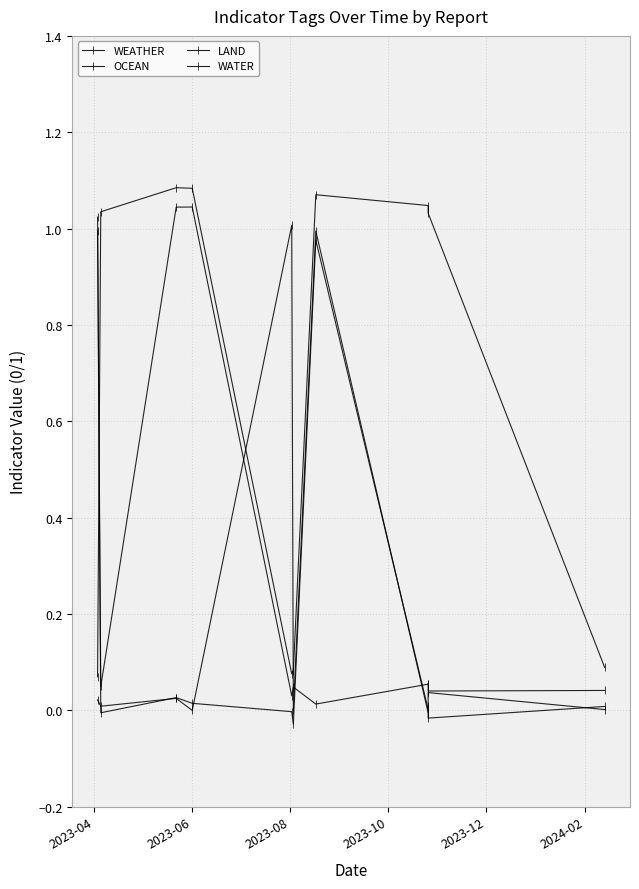

How many lines are shown in the chart?

4